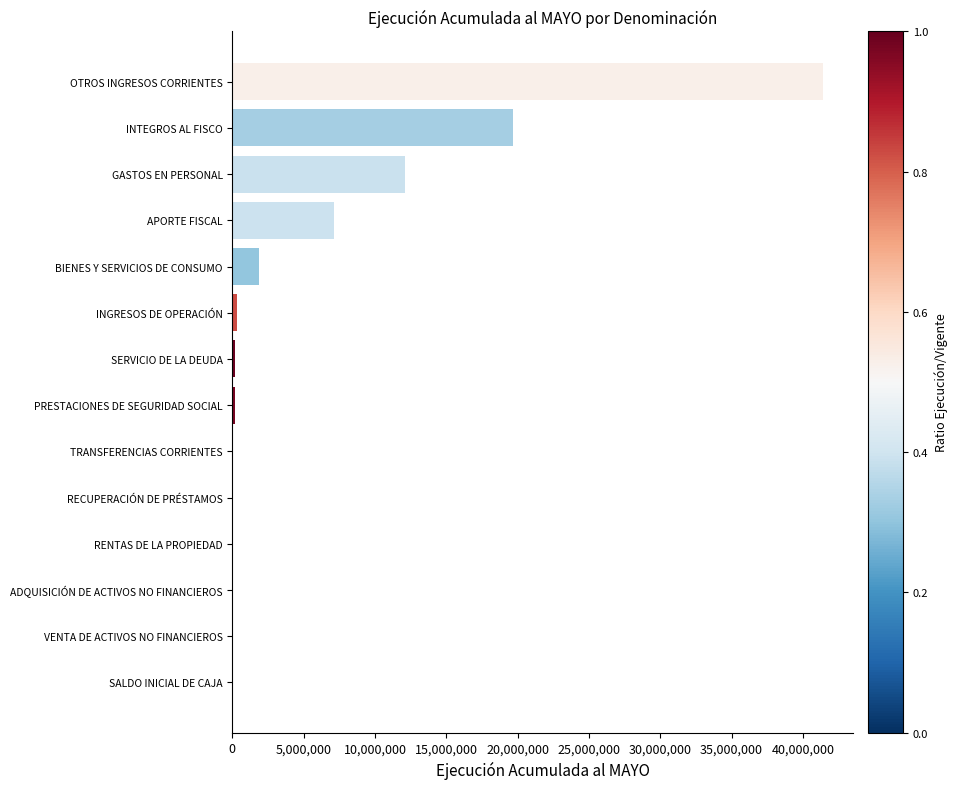

Which has a higher value, INTEGROS AL FISCO or APORTE FISCAL?

INTEGROS AL FISCO